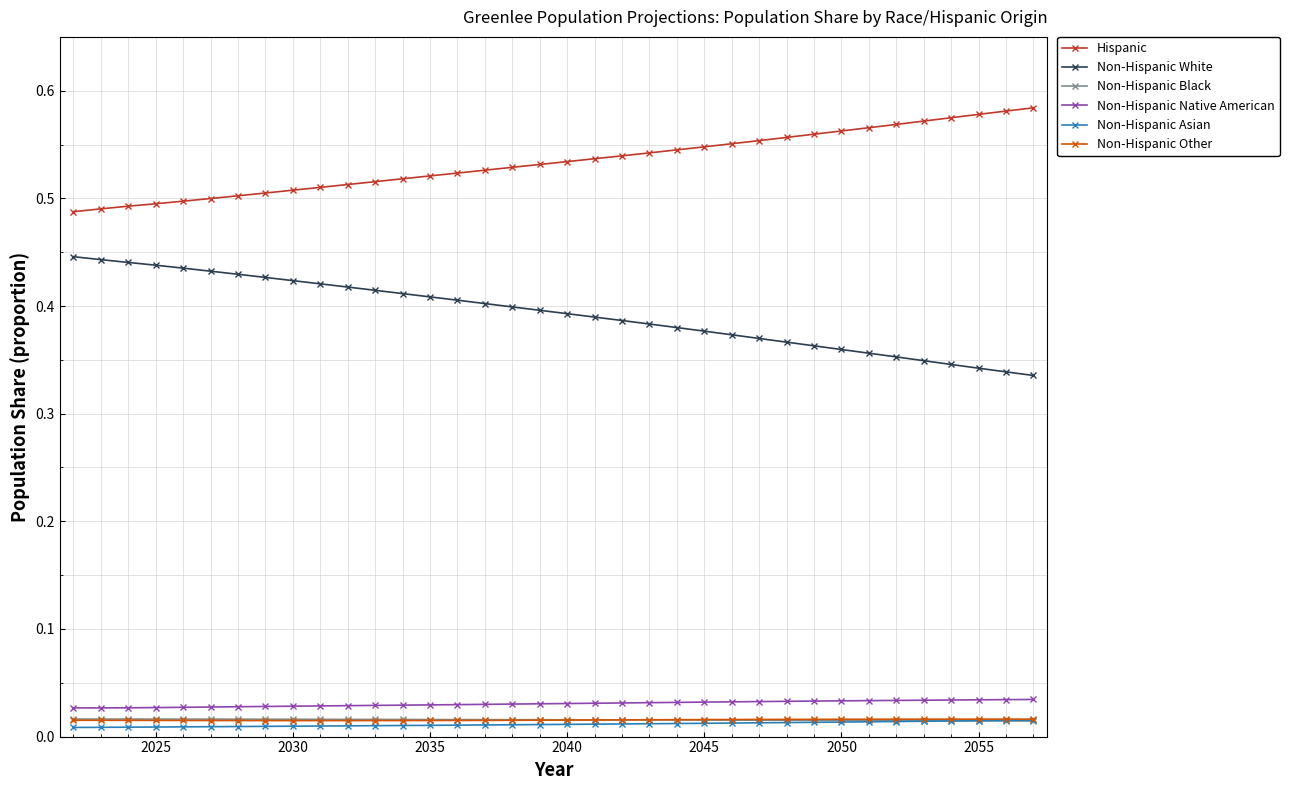

True or false: Non-Hispanic White and Non-Hispanic Black intersect in this chart.

False